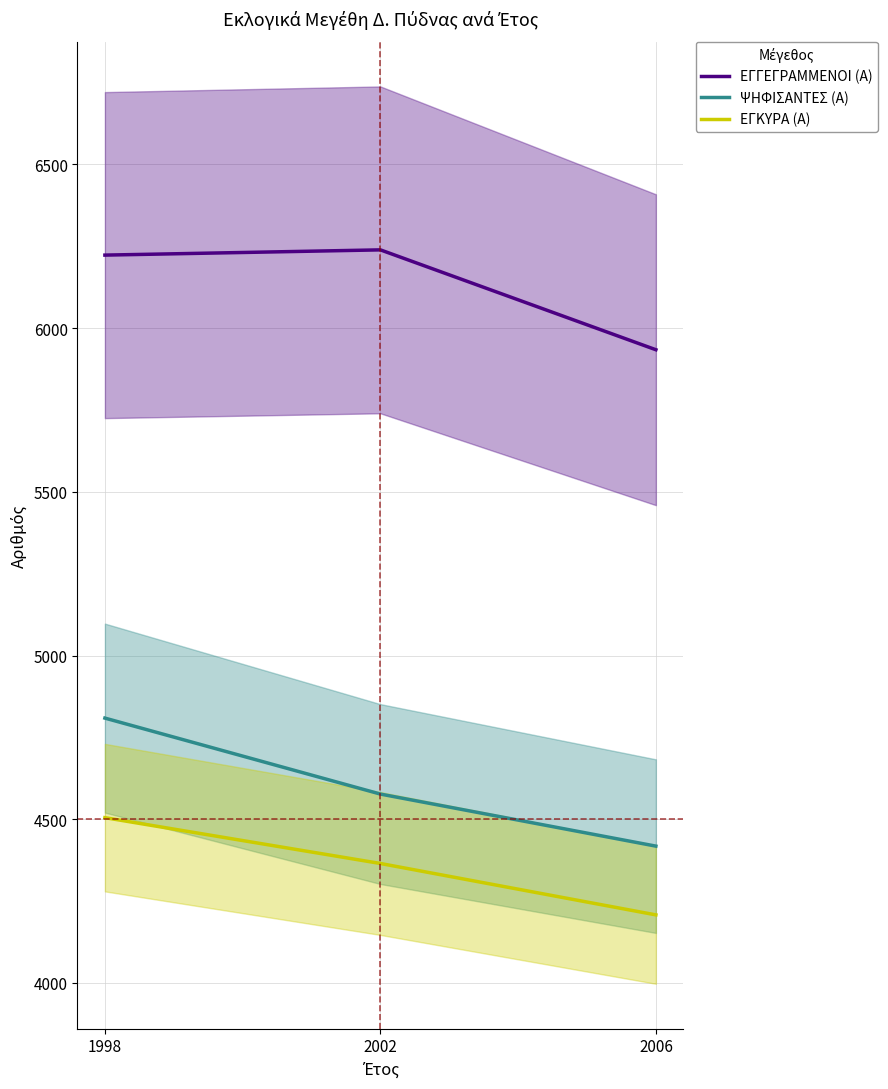

What is the value of the ΕΓΓΕΓΡΑΜΜΕΝΟΙ (Α) point at the 2nd from the left?

6239